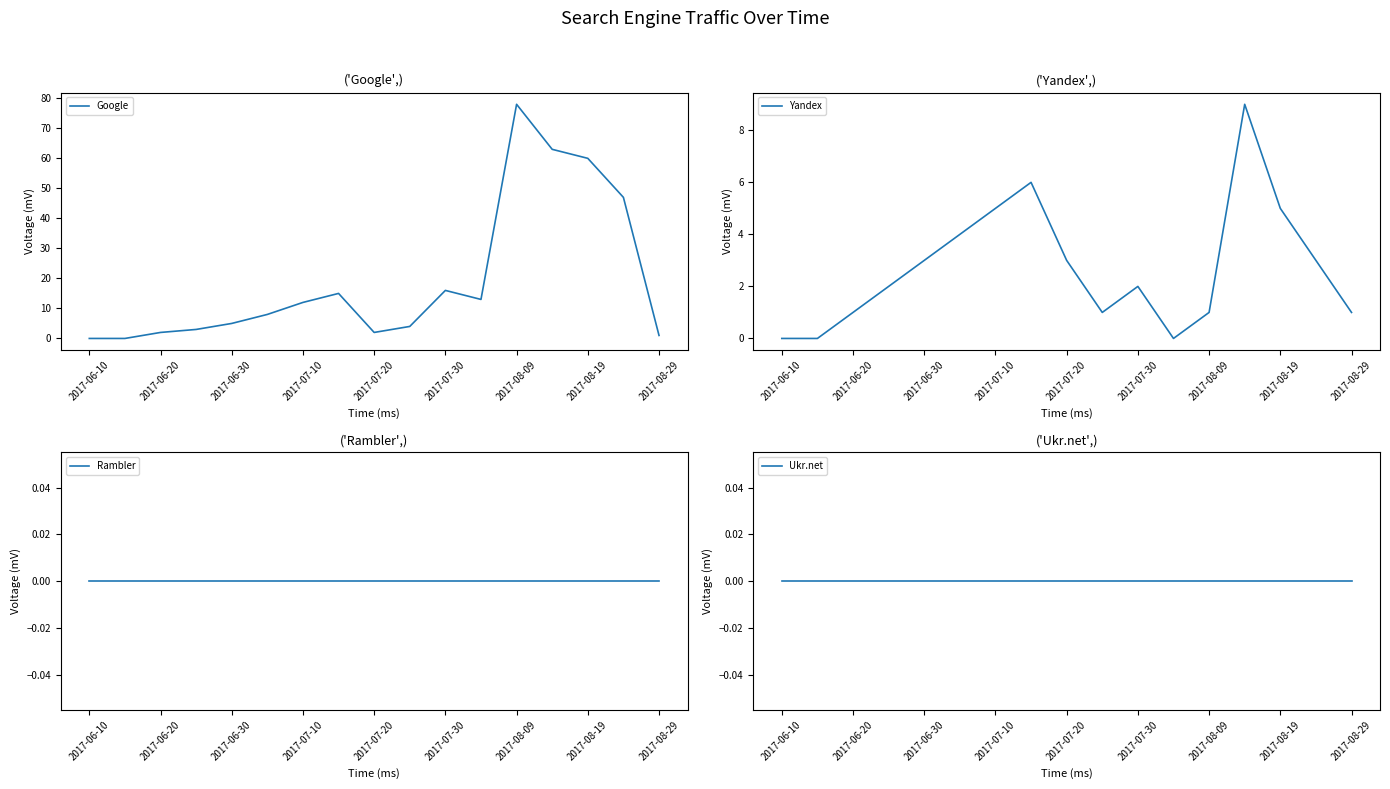

In Google, how many points are higher than both neighbors (excluding endpoints)?

3